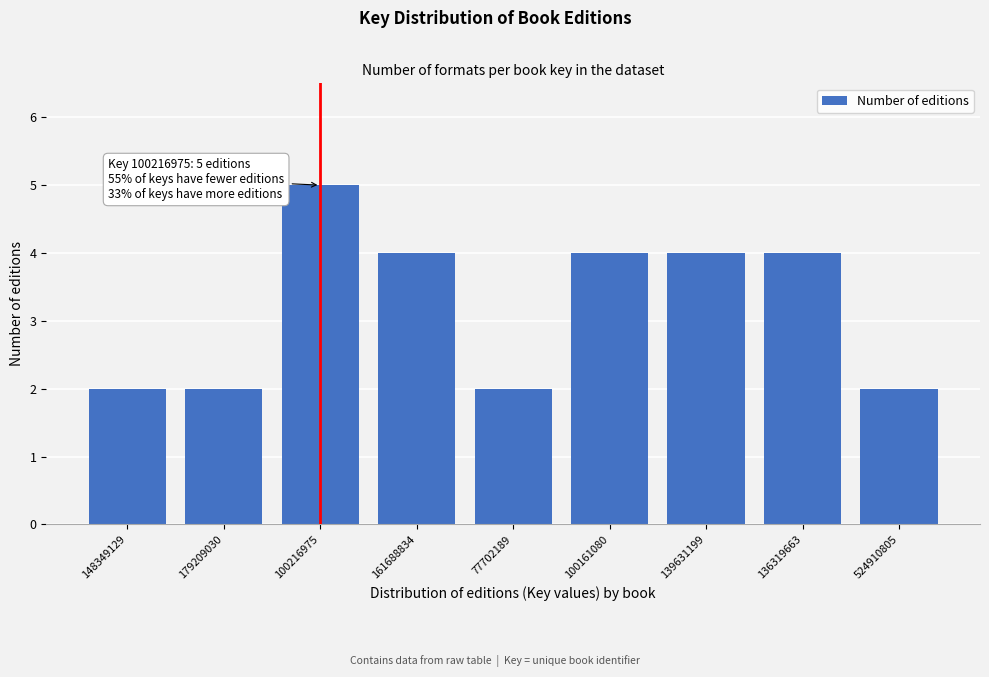

Reading left to right, list all the values displayed in this chart.

148349129=2	179209030=2	100216975=5	161688834=4	77702189=2	100161080=4	139631199=4	136319663=4	524910805=2